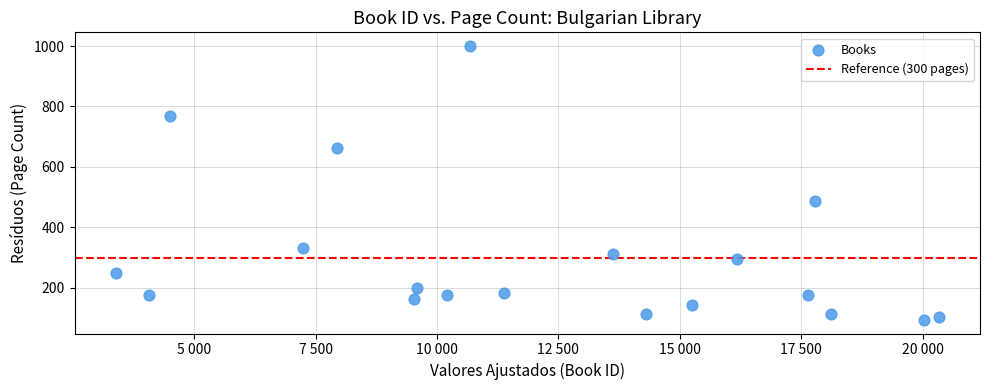

What Y value in the scatter plot is closest to 547?

488